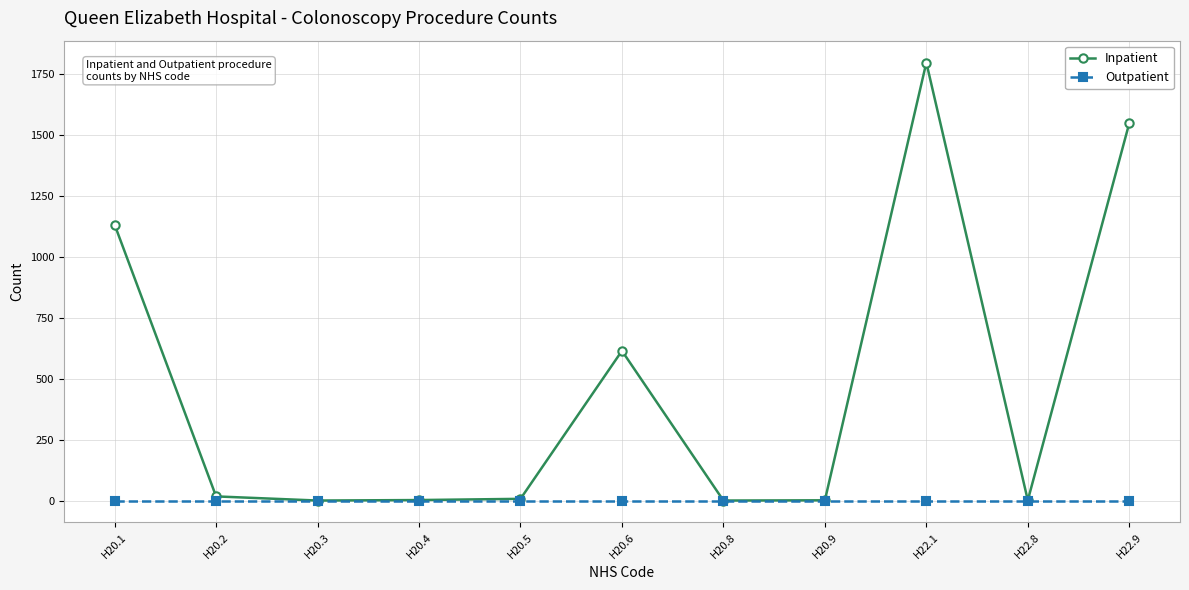

Is the value of Inpatient at H20.1 greater than the value of Outpatient at H20.5?

Yes